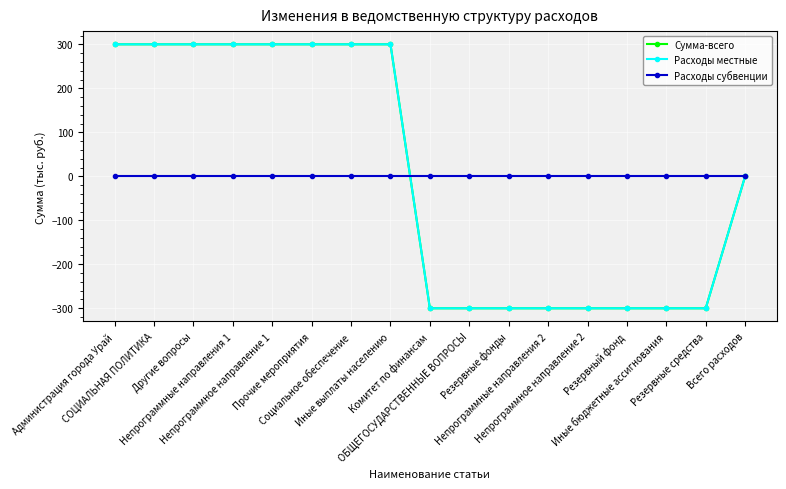

Where is Расходы местные nearest to the value 0?

Всего расходов